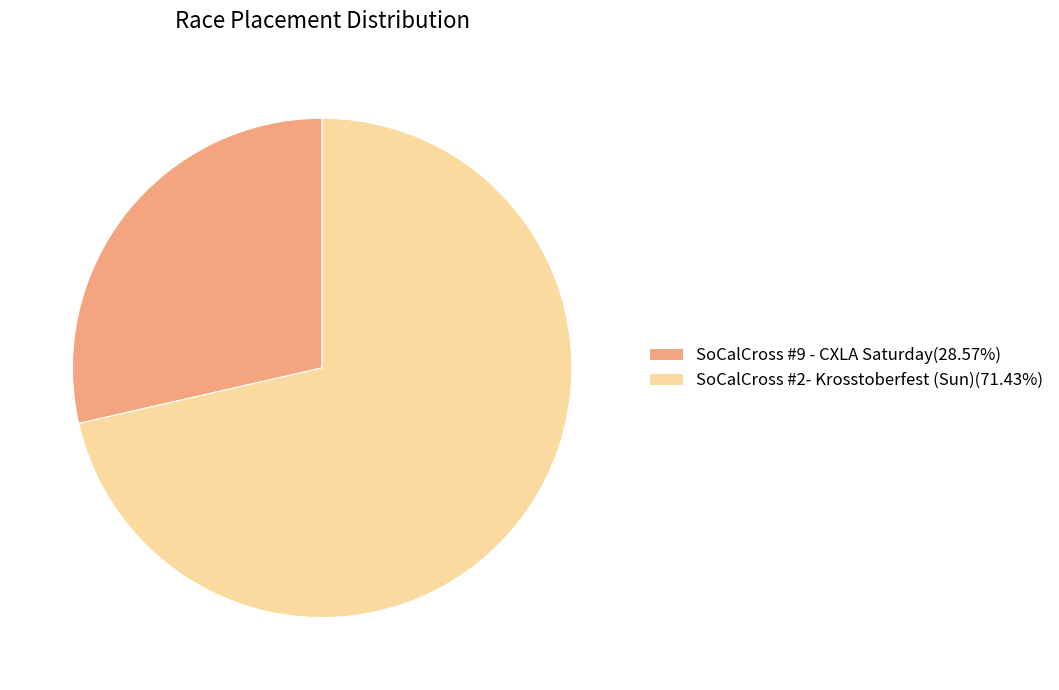

Is SoCalCross #9 - CXLA Saturday(28.57%) the majority of the pie?

No